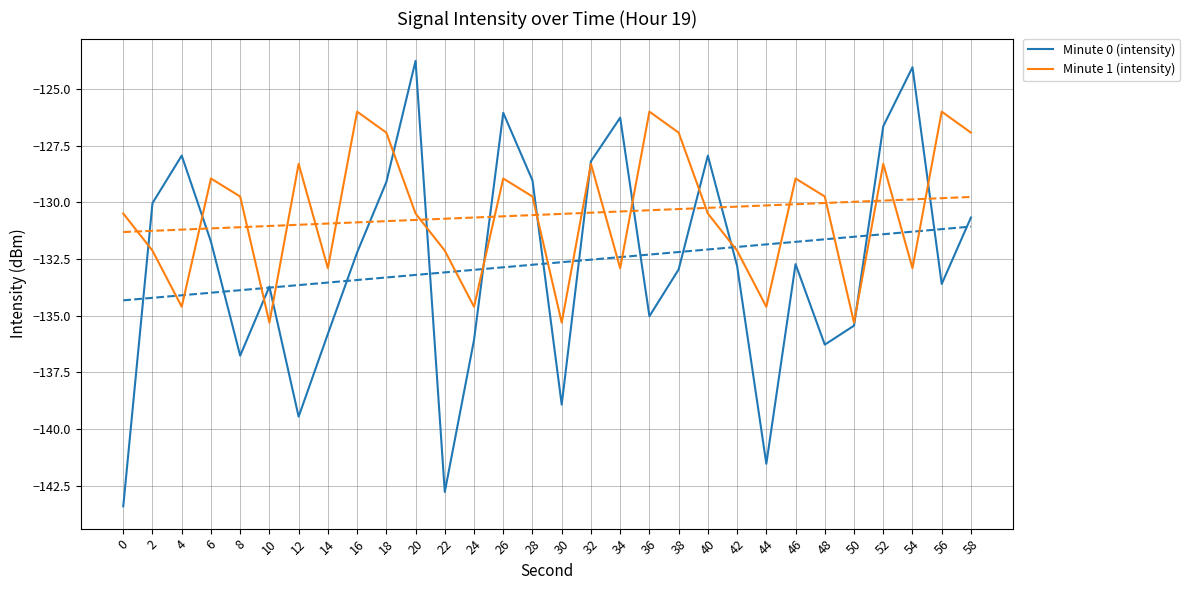

True or false: Minute 0 (intensity) has more than 0 interior local peaks.

True